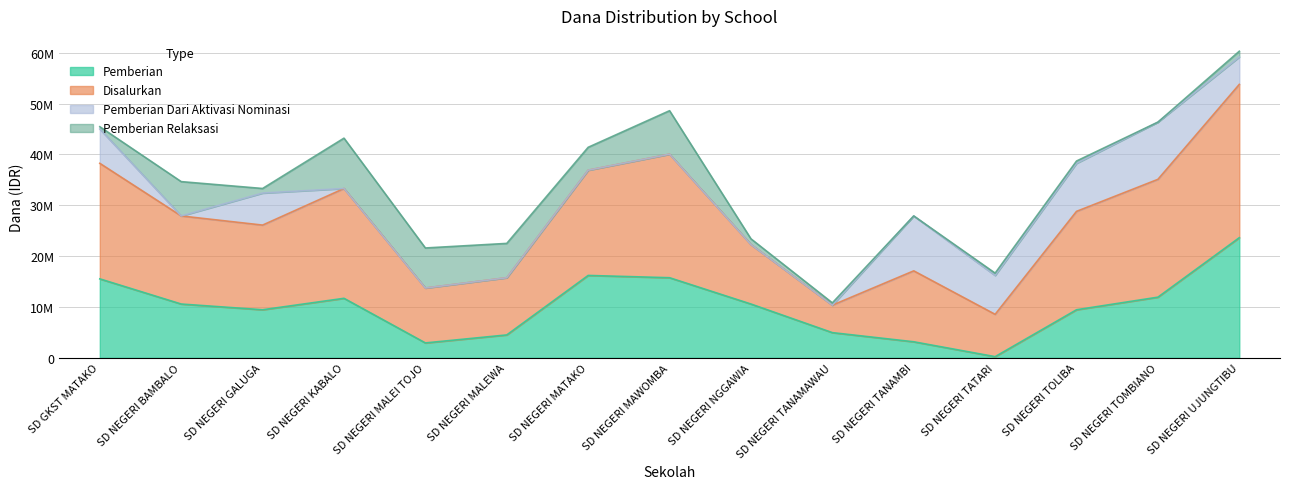

True or false: Pemberian and Disalurkan intersect in this chart.

False